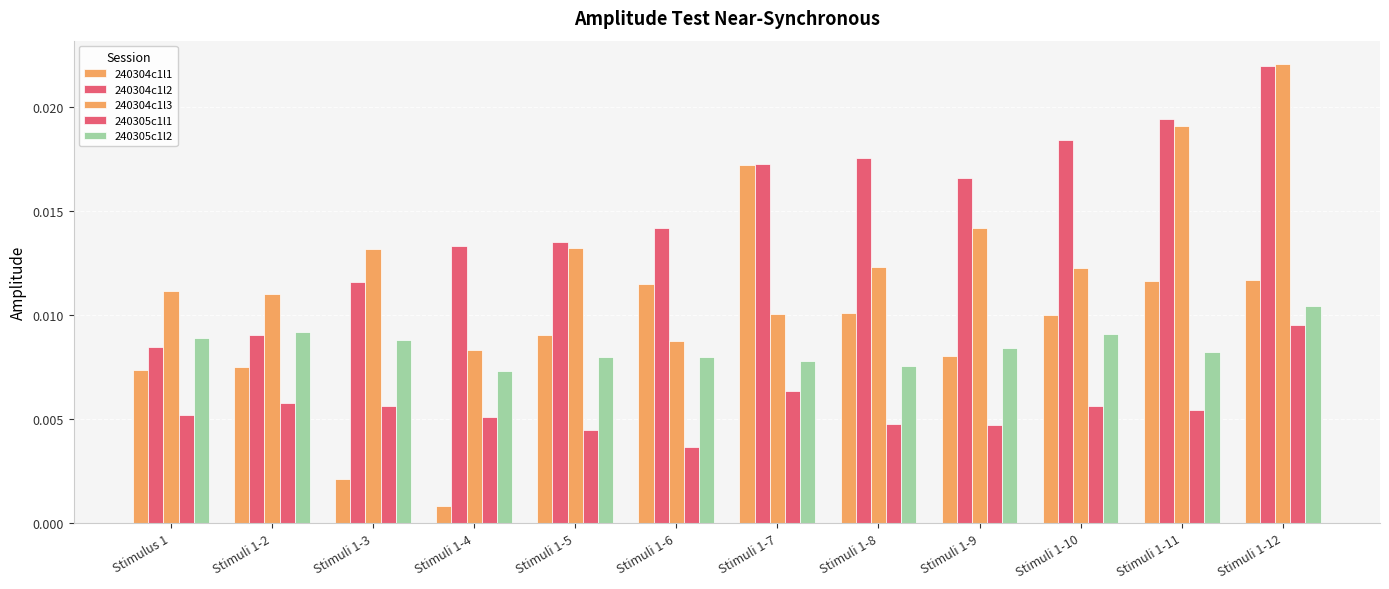

Is it true that 240304c1l1 equals 0.0 at Stimuli 1-4?

True